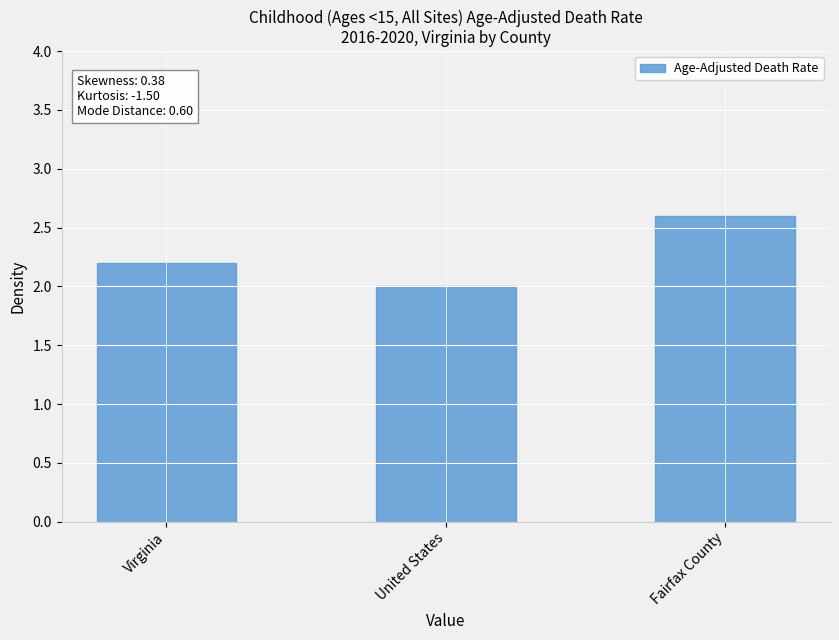

Is it true that the value at United States is 3.5?

False